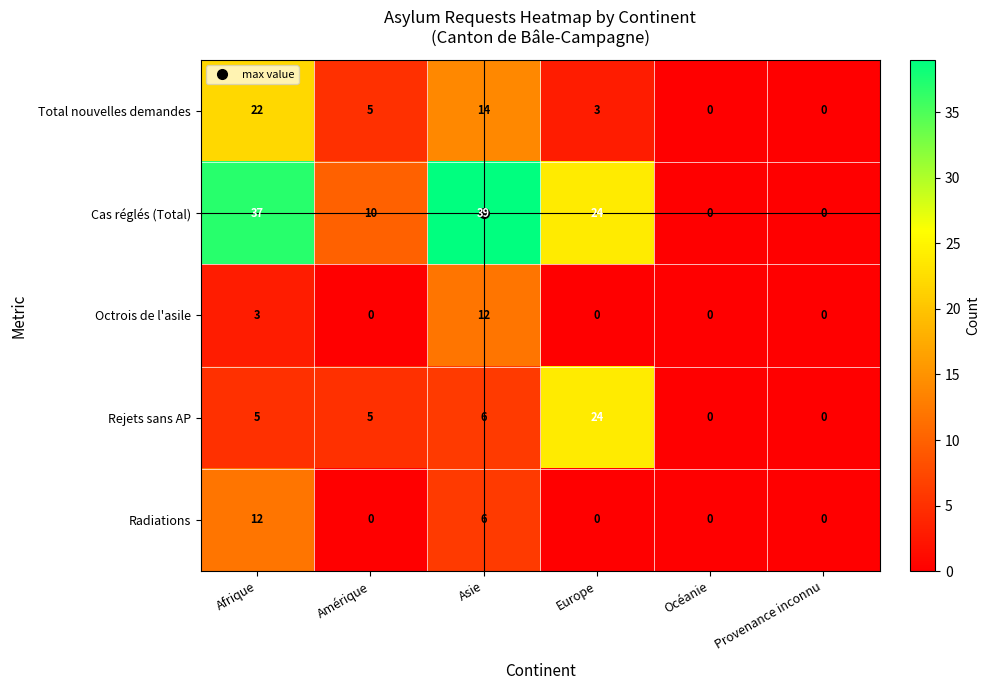

What is the sum of the Total nouvelles demandes values at Asie and Amérique?

19